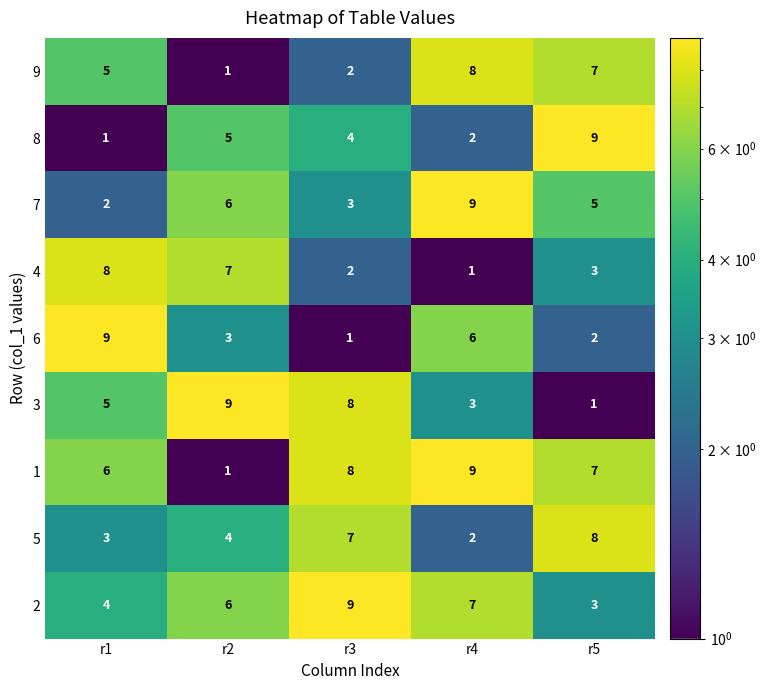

What is the difference between the highest and lowest values at r2?

8